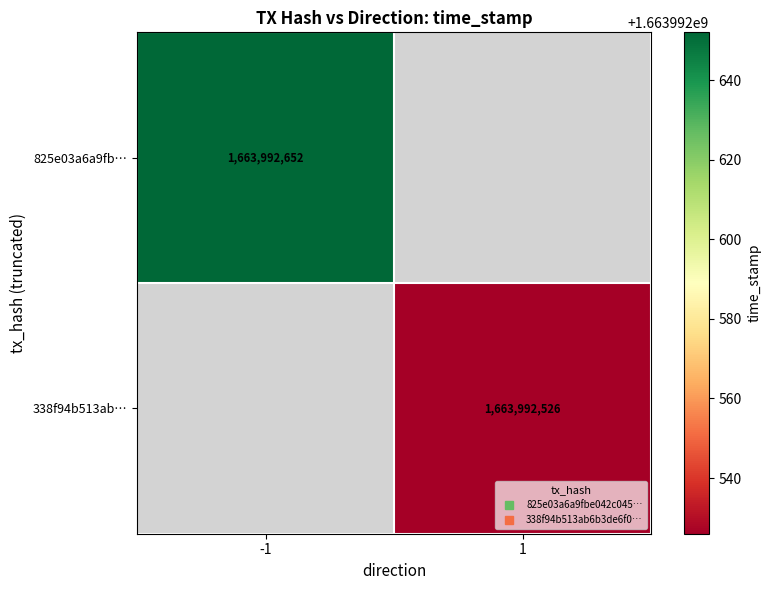

Is it true that 825e03a6a9fbe042c045c8d16a9a58d7faf1b50 equals -1 at 0?

True